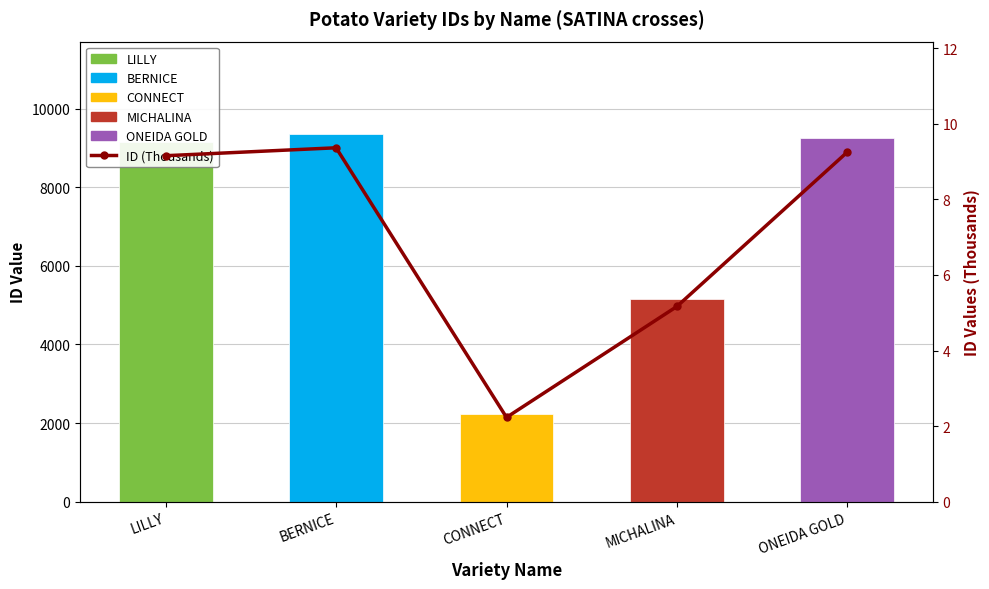

At ONEIDA GOLD, list the series in order from largest to smallest.

ID, ID (Thousands)